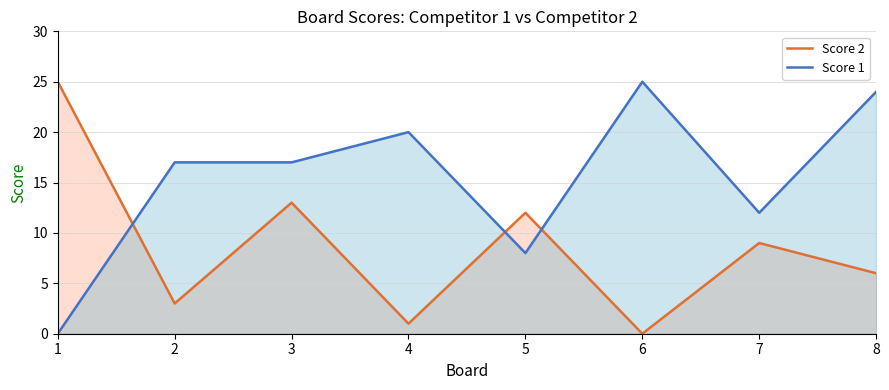

True or false: Score 2 has a value of 25 at 1.

True